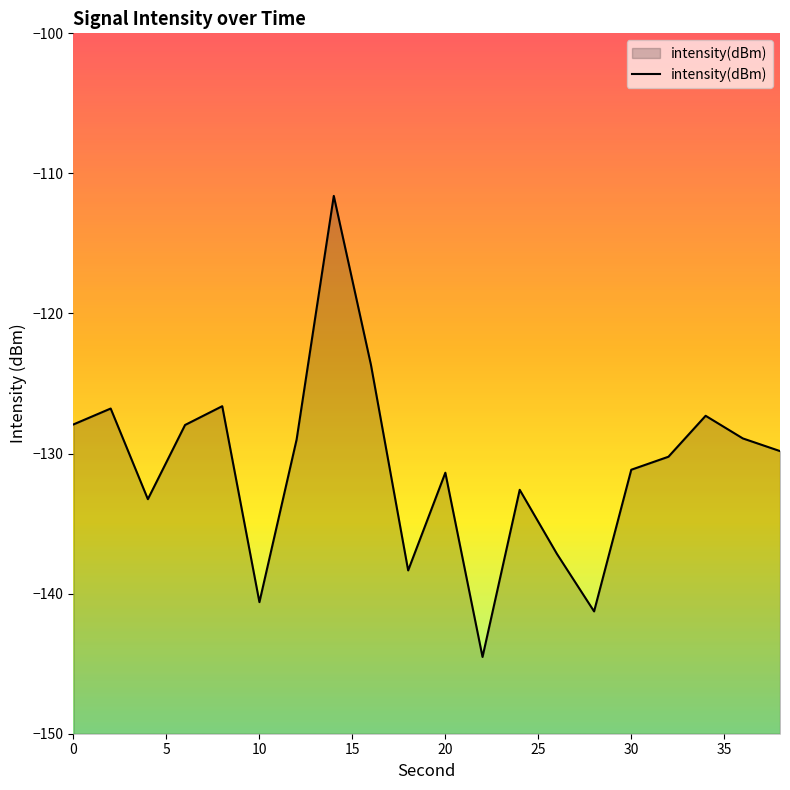

What is the average value?

-131.0